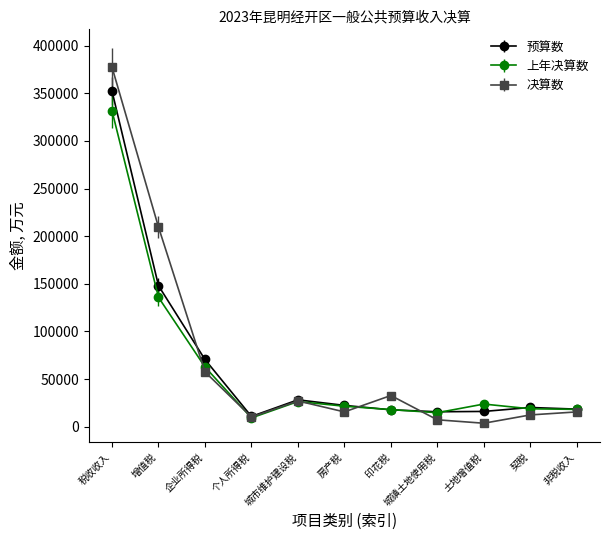

Which series has the largest range (max minus min)?

决算数